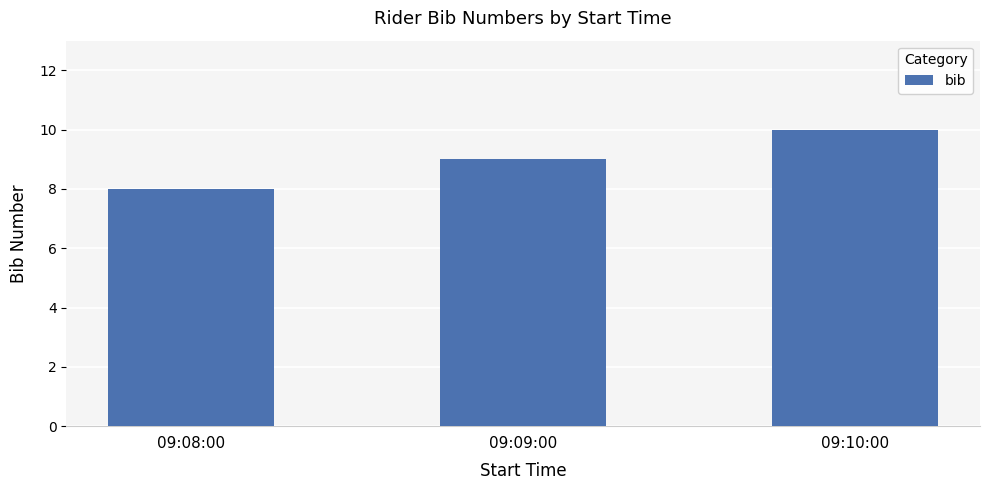

Which category has the lowest value across all series?

09:08:00